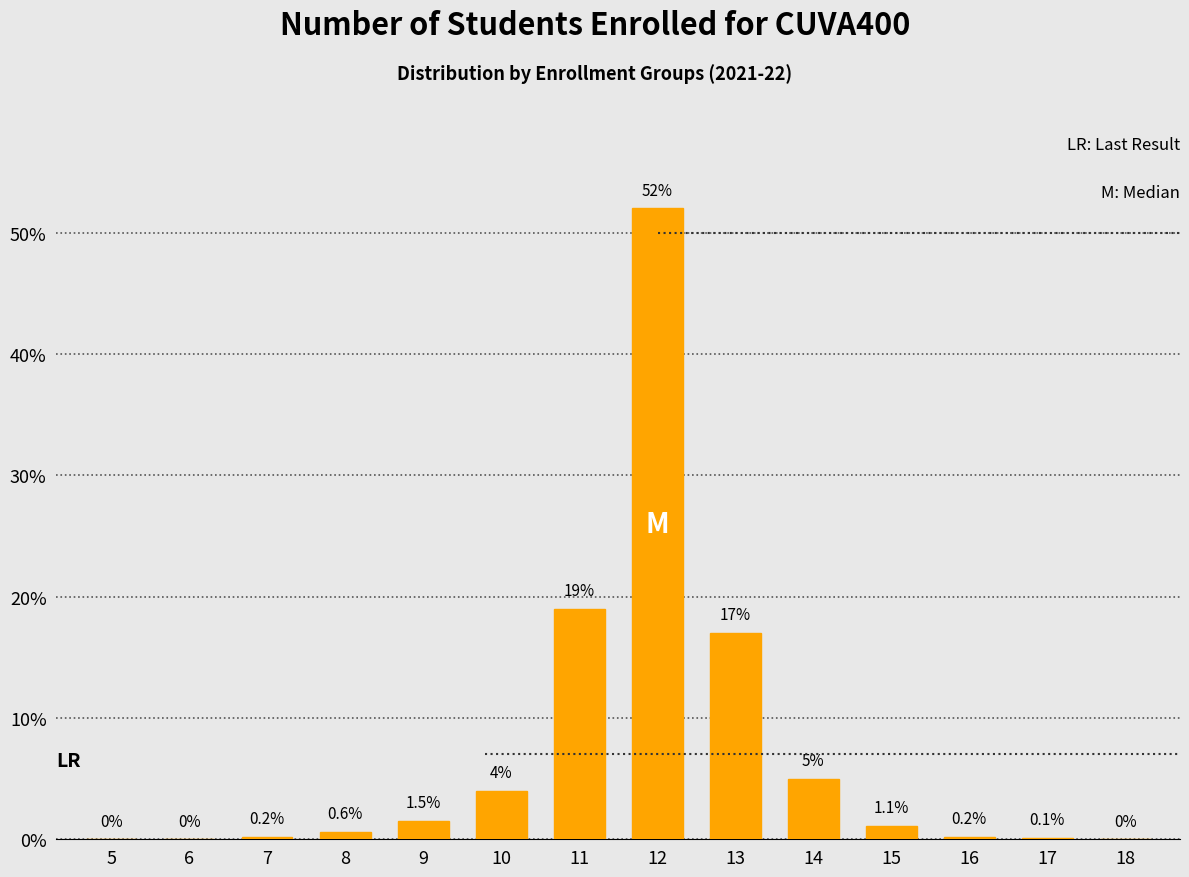

Reading right to left, extract all data points from this chart.

18=0.0	17=0.1	16=0.2	15=1.1	14=5.0	13=17.0	12=52.0	11=19.0	10=4.0	9=1.5	8=0.6	7=0.2	6=0.0	5=0.0